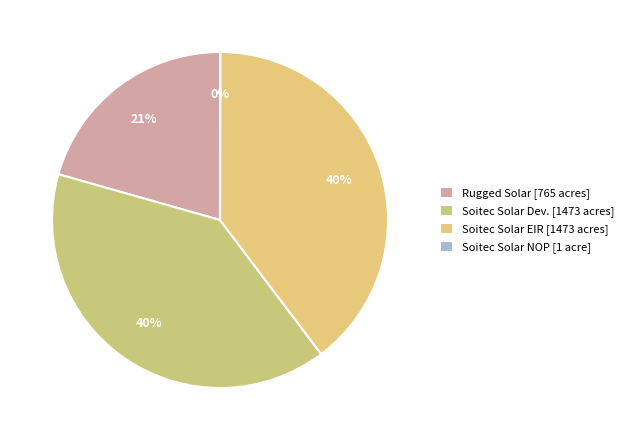

Does any single category account for the majority?

No